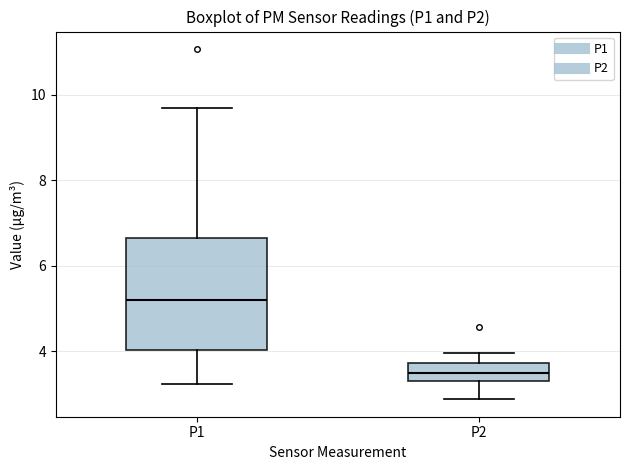

Which box's median line is the lowest?

P2